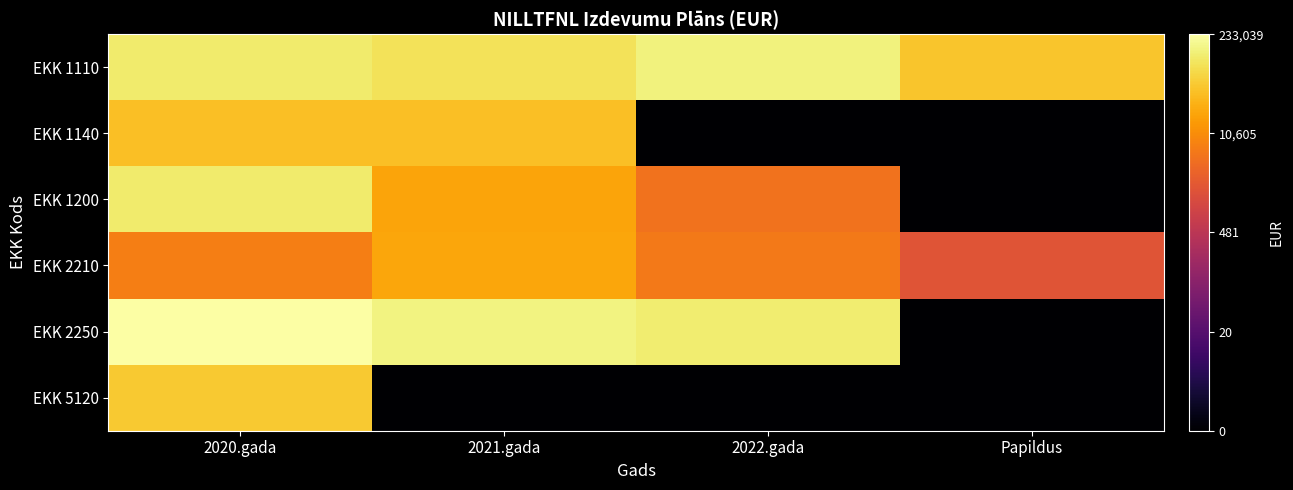

At which category does the chart reach its minimum across all series?

2022.gada